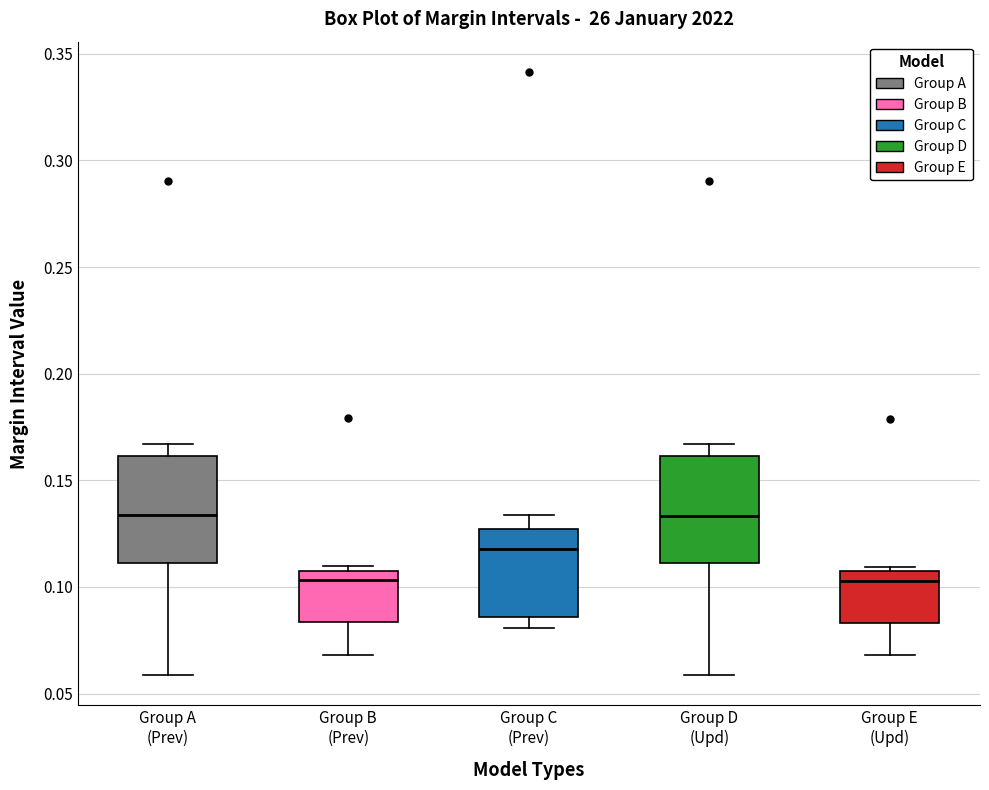

Reading left to right, read every box against the y-axis: the position of its median line, the range the box covers, and the ends of its whiskers. The values are not printed on the chart, so give them approximately, as read against the axis.

Group A (Prev): median 0.135, box 0.110 to 0.160, whiskers 0.060 to 0.165
Group B (Prev): median 0.105 (just below the box's upper edge), box 0.085 to 0.105, whiskers 0.070 to 0.110
Group C (Prev): median 0.120, box 0.085 to 0.125, whiskers 0.080 to 0.135
Group D (Upd): median 0.135, box 0.110 to 0.160, whiskers 0.060 to 0.165
Group E (Upd): median 0.105, box 0.085 to 0.110, whiskers 0.070 to 0.110 (just above the box's upper edge)